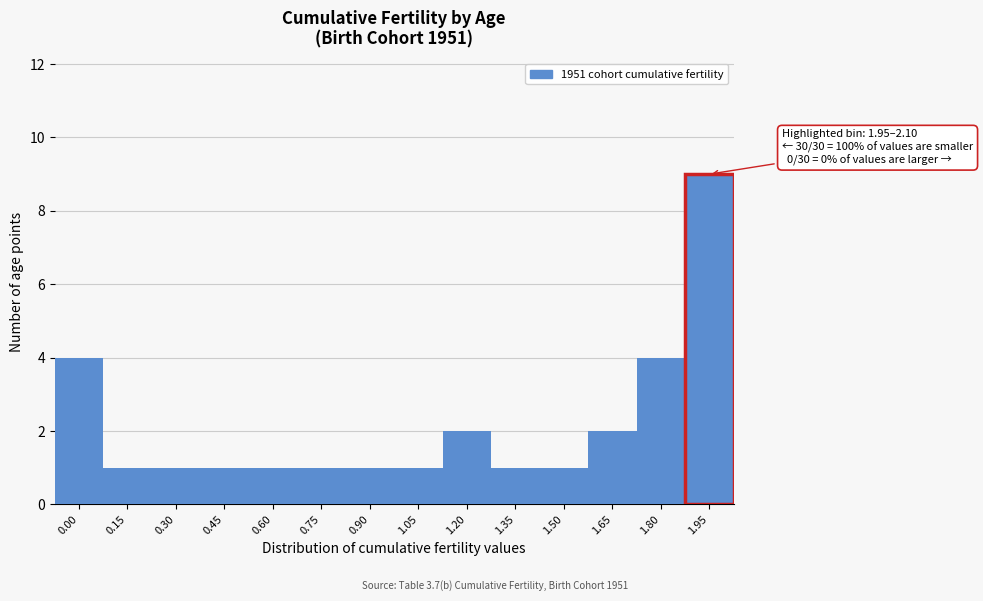

Reading left to right, extract all data points from this chart.

4	1	1	1	1	1	1	1	2	1	1	2	4	9